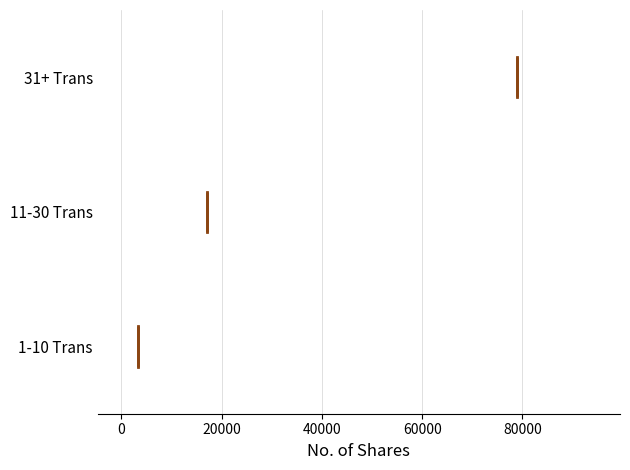

Reading bottom to top, transcribe this box plot: for each box, give where its median line is, the range the box spans, and where its two whiskers end, as read against the x-axis. The values are not printed on the chart, so give them approximately, as read against the axis.

1-10 Trans: median 4000, box 2000 to 8000, whiskers 0 to 16000
11-30 Trans: median 18000, box 10000 to 38000, whiskers 0 to 52000
31+ Trans: median 78000, box 66000 to 86000, whiskers 52000 to 94000